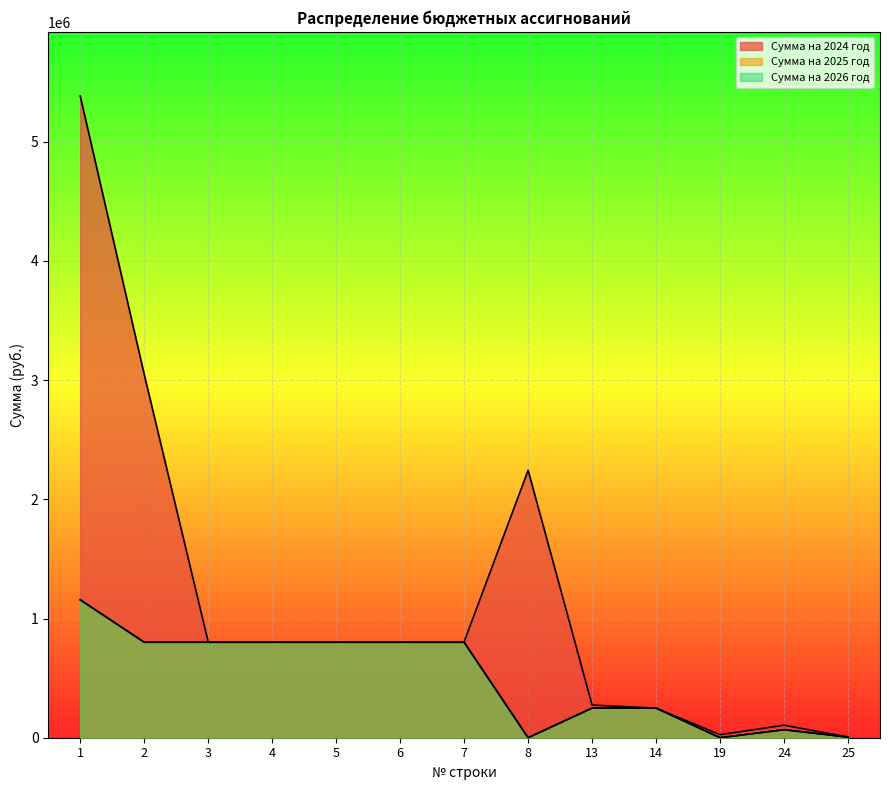

True or false: Сумма на 2024 год and Сумма на 2025 год cross at least once.

False